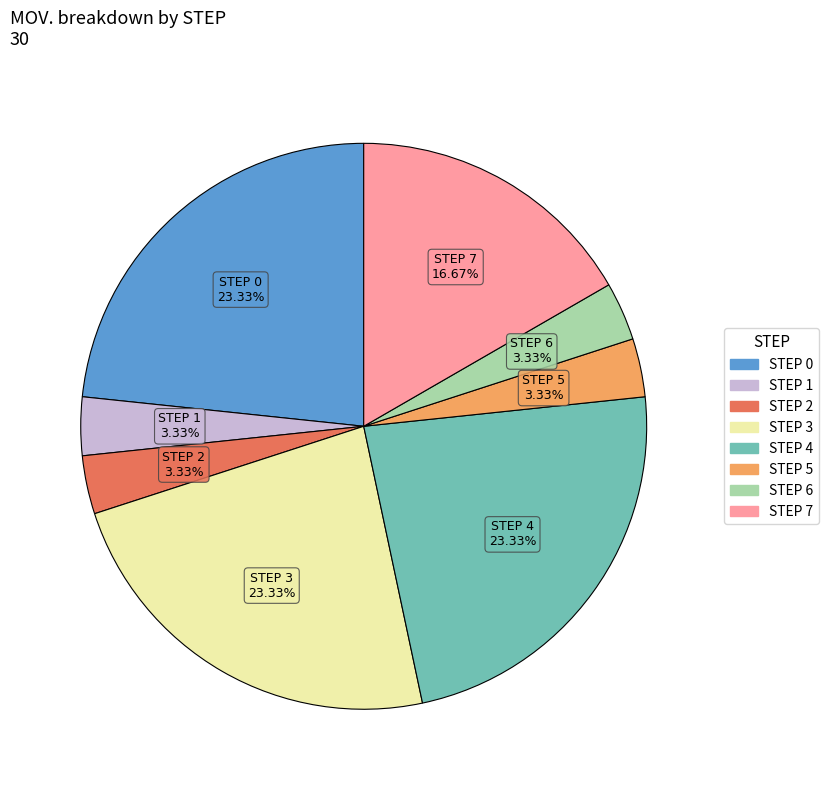

Is there any slice that represents more than half of the pie?

No